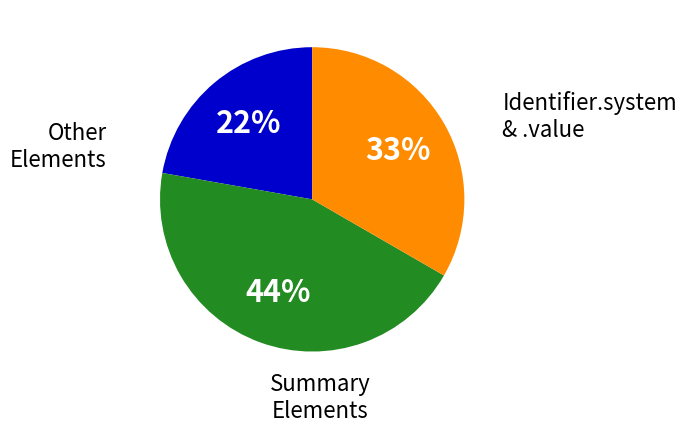

Does any single category account for the majority?

No